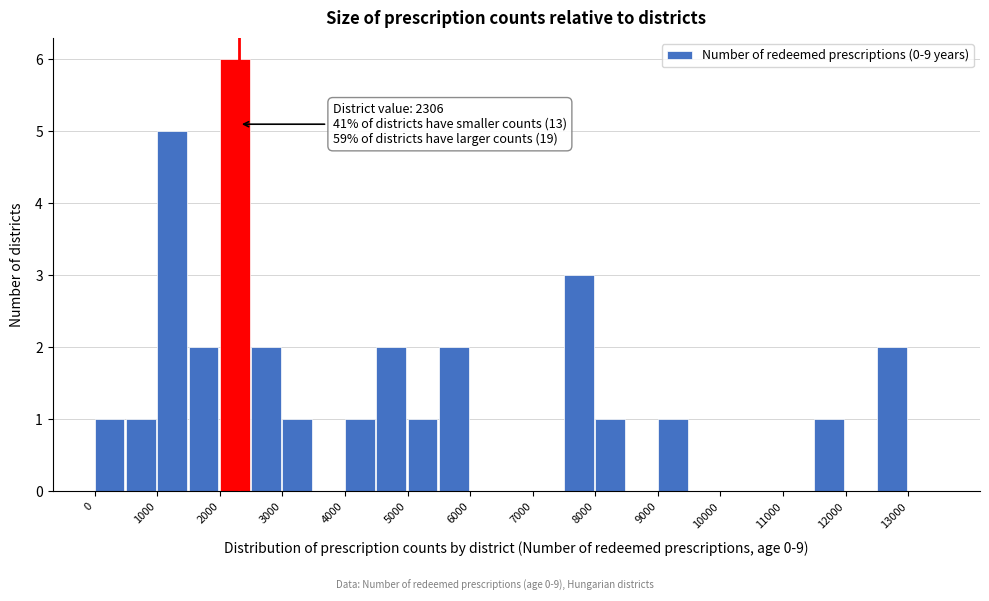

Which range on the x-axis has the tallest bar?

2000 to 2500